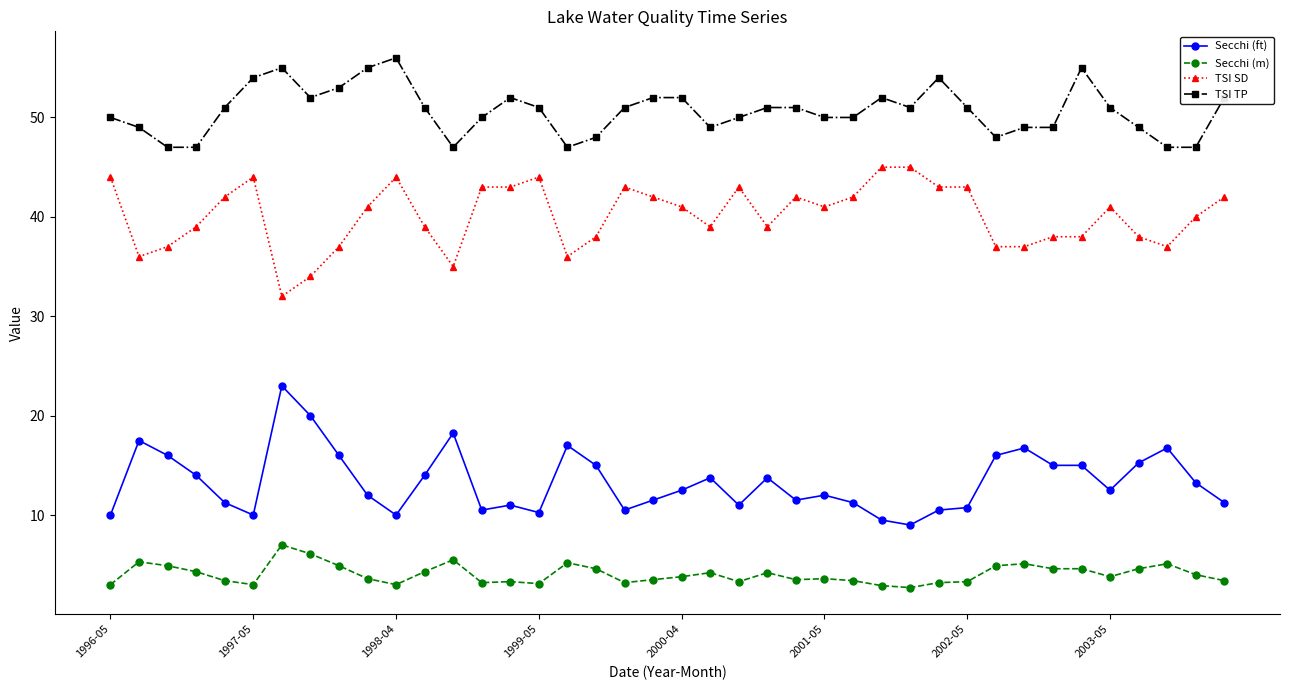

What is the value of the TSI TP point at the 35th from the left?

55.0